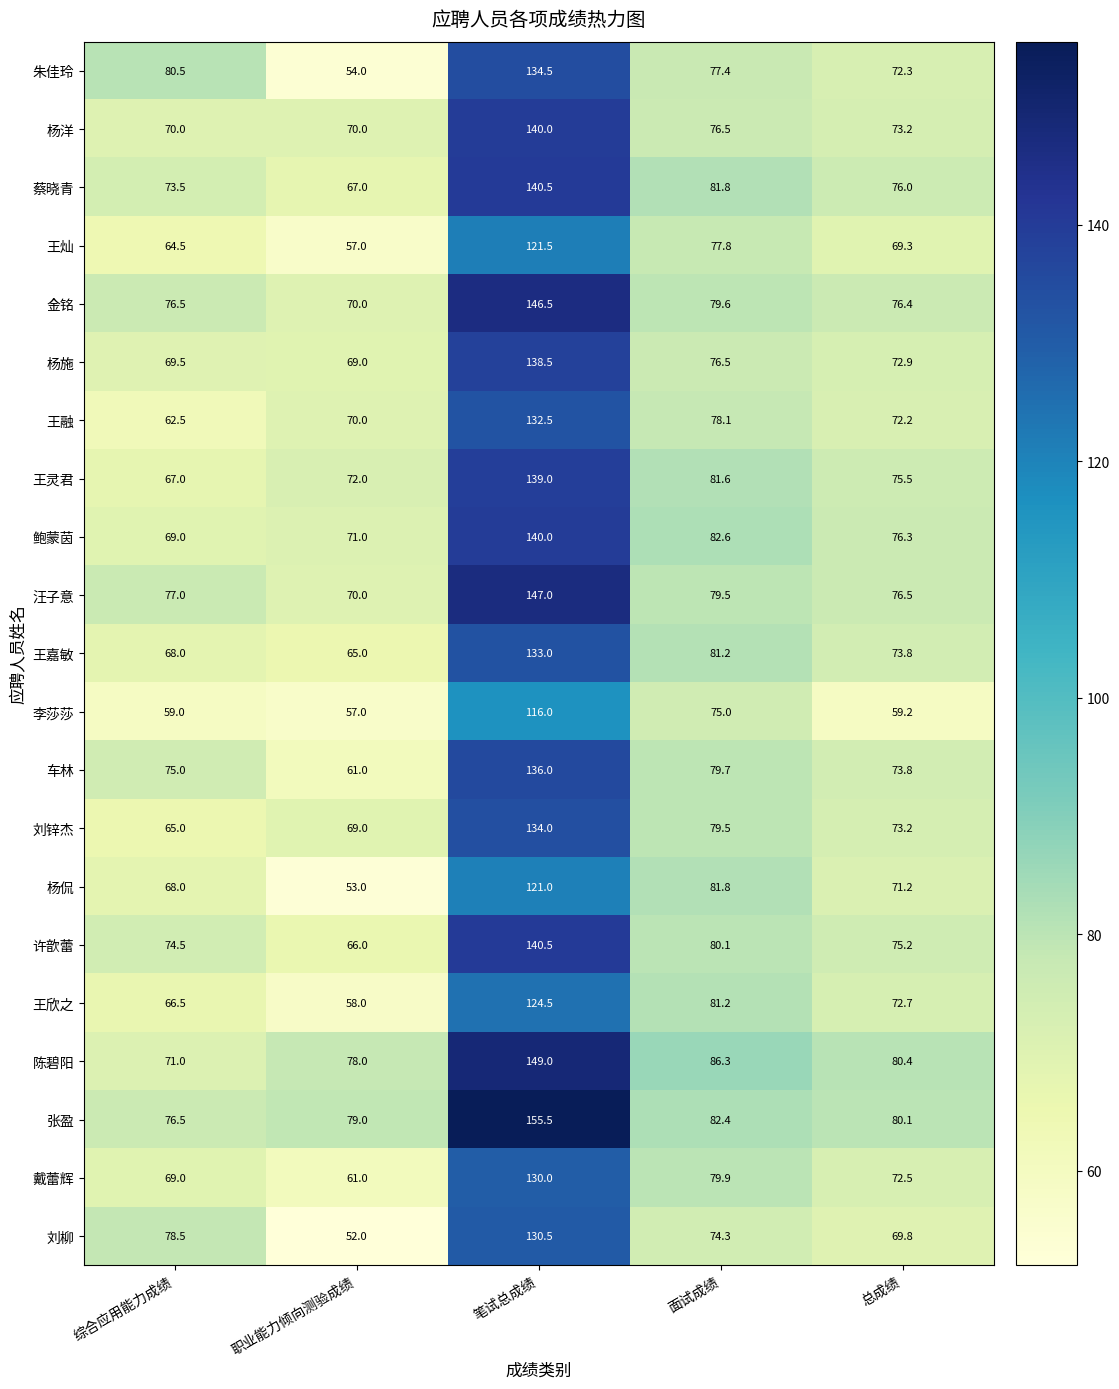

What is the difference between the maximum and minimum values in the 刘锌杰 series?

69.0